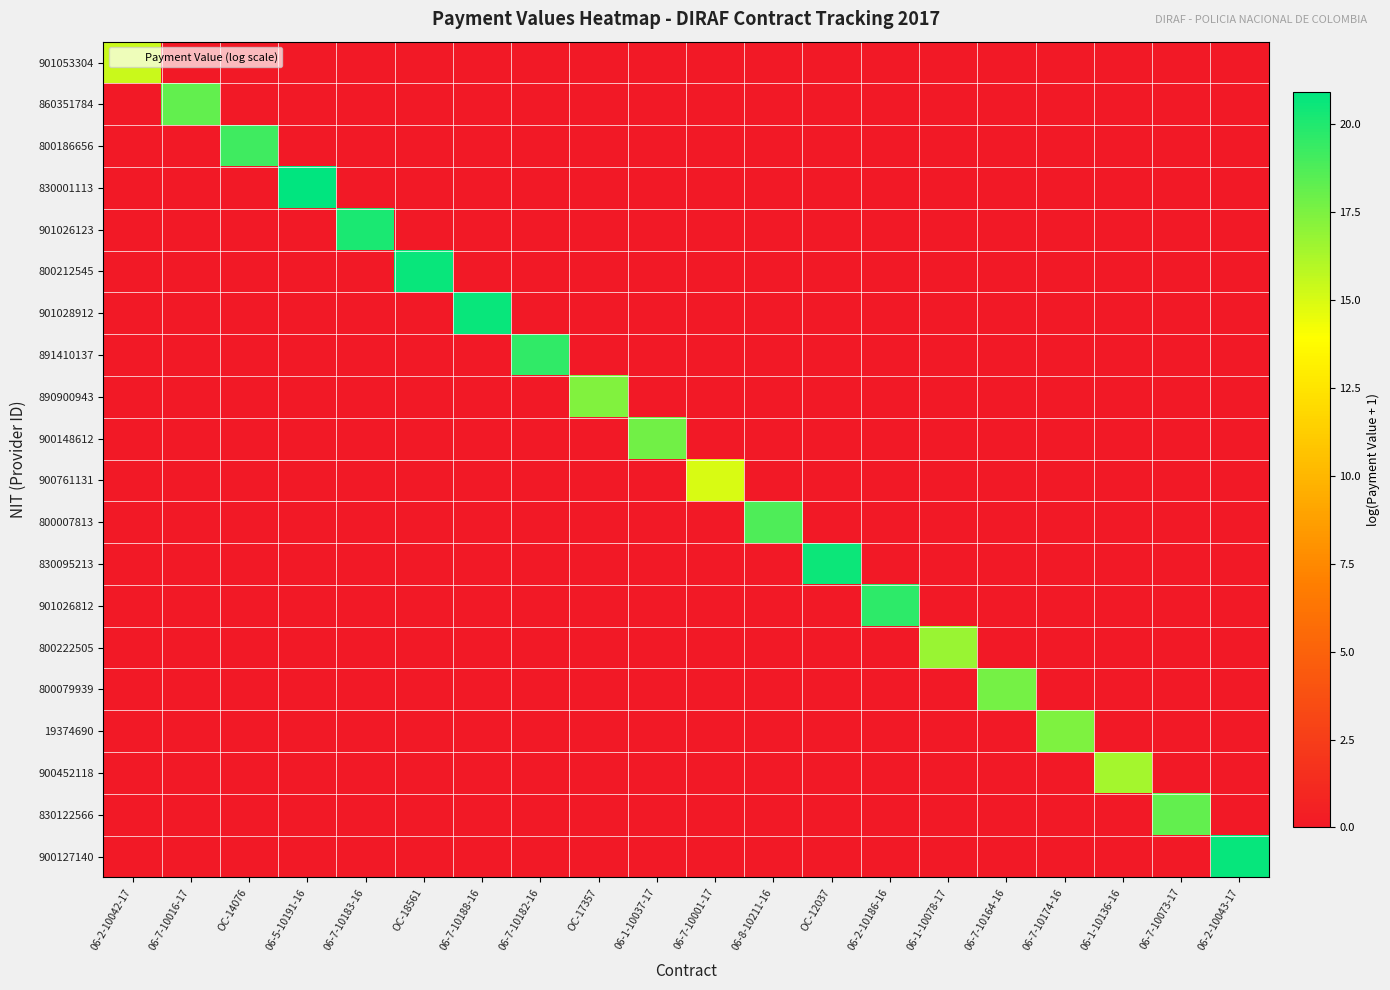

Reading left to right, list all the values displayed in this chart.

901053304: 06-2-10042-17=15.4	06-7-10016-17=0.0	OC-14076=0.0	06-5-10191-16=0.0	06-7-10183-16=0.0	OC-18561=0.0	06-7-10188-16=0.0	06-7-10182-16=0.0	OC-17357=0.0	06-1-10037-17=0.0	06-7-10001-17=0.0	06-8-10211-16=0.0	OC-12037=0.0	06-2-10186-16=0.0	06-1-10078-17=0.0	06-7-10164-16=0.0	06-7-10174-16=0.0	06-1-10136-16=0.0	06-7-10073-17=0.0	06-2-10043-17=0.0
860351784: 06-2-10042-17=0.0	06-7-10016-17=18.2	OC-14076=0.0	06-5-10191-16=0.0	06-7-10183-16=0.0	OC-18561=0.0	06-7-10188-16=0.0	06-7-10182-16=0.0	OC-17357=0.0	06-1-10037-17=0.0	06-7-10001-17=0.0	06-8-10211-16=0.0	OC-12037=0.0	06-2-10186-16=0.0	06-1-10078-17=0.0	06-7-10164-16=0.0	06-7-10174-16=0.0	06-1-10136-16=0.0	06-7-10073-17=0.0	06-2-10043-17=0.0
800186656: 06-2-10042-17=0.0	06-7-10016-17=0.0	OC-14076=19.1	06-5-10191-16=0.0	06-7-10183-16=0.0	OC-18561=0.0	06-7-10188-16=0.0	06-7-10182-16=0.0	OC-17357=0.0	06-1-10037-17=0.0	06-7-10001-17=0.0	06-8-10211-16=0.0	OC-12037=0.0	06-2-10186-16=0.0	06-1-10078-17=0.0	06-7-10164-16=0.0	06-7-10174-16=0.0	06-1-10136-16=0.0	06-7-10073-17=0.0	06-2-10043-17=0.0
830001113: 06-2-10042-17=0.0	06-7-10016-17=0.0	OC-14076=0.0	06-5-10191-16=20.9	06-7-10183-16=0.0	OC-18561=0.0	06-7-10188-16=0.0	06-7-10182-16=0.0	OC-17357=0.0	06-1-10037-17=0.0	06-7-10001-17=0.0	06-8-10211-16=0.0	OC-12037=0.0	06-2-10186-16=0.0	06-1-10078-17=0.0	06-7-10164-16=0.0	06-7-10174-16=0.0	06-1-10136-16=0.0	06-7-10073-17=0.0	06-2-10043-17=0.0
901026123: 06-2-10042-17=0.0	06-7-10016-17=0.0	OC-14076=0.0	06-5-10191-16=0.0	06-7-10183-16=20.1	OC-18561=0.0	06-7-10188-16=0.0	06-7-10182-16=0.0	OC-17357=0.0	06-1-10037-17=0.0	06-7-10001-17=0.0	06-8-10211-16=0.0	OC-12037=0.0	06-2-10186-16=0.0	06-1-10078-17=0.0	06-7-10164-16=0.0	06-7-10174-16=0.0	06-1-10136-16=0.0	06-7-10073-17=0.0	06-2-10043-17=0.0
800212545: 06-2-10042-17=0.0	06-7-10016-17=0.0	OC-14076=0.0	06-5-10191-16=0.0	06-7-10183-16=0.0	OC-18561=20.6	06-7-10188-16=0.0	06-7-10182-16=0.0	OC-17357=0.0	06-1-10037-17=0.0	06-7-10001-17=0.0	06-8-10211-16=0.0	OC-12037=0.0	06-2-10186-16=0.0	06-1-10078-17=0.0	06-7-10164-16=0.0	06-7-10174-16=0.0	06-1-10136-16=0.0	06-7-10073-17=0.0	06-2-10043-17=0.0
901028912: 06-2-10042-17=0.0	06-7-10016-17=0.0	OC-14076=0.0	06-5-10191-16=0.0	06-7-10183-16=0.0	OC-18561=0.0	06-7-10188-16=20.7	06-7-10182-16=0.0	OC-17357=0.0	06-1-10037-17=0.0	06-7-10001-17=0.0	06-8-10211-16=0.0	OC-12037=0.0	06-2-10186-16=0.0	06-1-10078-17=0.0	06-7-10164-16=0.0	06-7-10174-16=0.0	06-1-10136-16=0.0	06-7-10073-17=0.0	06-2-10043-17=0.0
891410137: 06-2-10042-17=0.0	06-7-10016-17=0.0	OC-14076=0.0	06-5-10191-16=0.0	06-7-10183-16=0.0	OC-18561=0.0	06-7-10188-16=0.0	06-7-10182-16=19.6	OC-17357=0.0	06-1-10037-17=0.0	06-7-10001-17=0.0	06-8-10211-16=0.0	OC-12037=0.0	06-2-10186-16=0.0	06-1-10078-17=0.0	06-7-10164-16=0.0	06-7-10174-16=0.0	06-1-10136-16=0.0	06-7-10073-17=0.0	06-2-10043-17=0.0
890900943: 06-2-10042-17=0.0	06-7-10016-17=0.0	OC-14076=0.0	06-5-10191-16=0.0	06-7-10183-16=0.0	OC-18561=0.0	06-7-10188-16=0.0	06-7-10182-16=0.0	OC-17357=17.3	06-1-10037-17=0.0	06-7-10001-17=0.0	06-8-10211-16=0.0	OC-12037=0.0	06-2-10186-16=0.0	06-1-10078-17=0.0	06-7-10164-16=0.0	06-7-10174-16=0.0	06-1-10136-16=0.0	06-7-10073-17=0.0	06-2-10043-17=0.0
900148612: 06-2-10042-17=0.0	06-7-10016-17=0.0	OC-14076=0.0	06-5-10191-16=0.0	06-7-10183-16=0.0	OC-18561=0.0	06-7-10188-16=0.0	06-7-10182-16=0.0	OC-17357=0.0	06-1-10037-17=17.8	06-7-10001-17=0.0	06-8-10211-16=0.0	OC-12037=0.0	06-2-10186-16=0.0	06-1-10078-17=0.0	06-7-10164-16=0.0	06-7-10174-16=0.0	06-1-10136-16=0.0	06-7-10073-17=0.0	06-2-10043-17=0.0
900761131: 06-2-10042-17=0.0	06-7-10016-17=0.0	OC-14076=0.0	06-5-10191-16=0.0	06-7-10183-16=0.0	OC-18561=0.0	06-7-10188-16=0.0	06-7-10182-16=0.0	OC-17357=0.0	06-1-10037-17=0.0	06-7-10001-17=15.0	06-8-10211-16=0.0	OC-12037=0.0	06-2-10186-16=0.0	06-1-10078-17=0.0	06-7-10164-16=0.0	06-7-10174-16=0.0	06-1-10136-16=0.0	06-7-10073-17=0.0	06-2-10043-17=0.0
800007813: 06-2-10042-17=0.0	06-7-10016-17=0.0	OC-14076=0.0	06-5-10191-16=0.0	06-7-10183-16=0.0	OC-18561=0.0	06-7-10188-16=0.0	06-7-10182-16=0.0	OC-17357=0.0	06-1-10037-17=0.0	06-7-10001-17=0.0	06-8-10211-16=18.8	OC-12037=0.0	06-2-10186-16=0.0	06-1-10078-17=0.0	06-7-10164-16=0.0	06-7-10174-16=0.0	06-1-10136-16=0.0	06-7-10073-17=0.0	06-2-10043-17=0.0
830095213: 06-2-10042-17=0.0	06-7-10016-17=0.0	OC-14076=0.0	06-5-10191-16=0.0	06-7-10183-16=0.0	OC-18561=0.0	06-7-10188-16=0.0	06-7-10182-16=0.0	OC-17357=0.0	06-1-10037-17=0.0	06-7-10001-17=0.0	06-8-10211-16=0.0	OC-12037=20.6	06-2-10186-16=0.0	06-1-10078-17=0.0	06-7-10164-16=0.0	06-7-10174-16=0.0	06-1-10136-16=0.0	06-7-10073-17=0.0	06-2-10043-17=0.0
901026812: 06-2-10042-17=0.0	06-7-10016-17=0.0	OC-14076=0.0	06-5-10191-16=0.0	06-7-10183-16=0.0	OC-18561=0.0	06-7-10188-16=0.0	06-7-10182-16=0.0	OC-17357=0.0	06-1-10037-17=0.0	06-7-10001-17=0.0	06-8-10211-16=0.0	OC-12037=0.0	06-2-10186-16=19.7	06-1-10078-17=0.0	06-7-10164-16=0.0	06-7-10174-16=0.0	06-1-10136-16=0.0	06-7-10073-17=0.0	06-2-10043-17=0.0
800222505: 06-2-10042-17=0.0	06-7-10016-17=0.0	OC-14076=0.0	06-5-10191-16=0.0	06-7-10183-16=0.0	OC-18561=0.0	06-7-10188-16=0.0	06-7-10182-16=0.0	OC-17357=0.0	06-1-10037-17=0.0	06-7-10001-17=0.0	06-8-10211-16=0.0	OC-12037=0.0	06-2-10186-16=0.0	06-1-10078-17=16.7	06-7-10164-16=0.0	06-7-10174-16=0.0	06-1-10136-16=0.0	06-7-10073-17=0.0	06-2-10043-17=0.0
800079939: 06-2-10042-17=0.0	06-7-10016-17=0.0	OC-14076=0.0	06-5-10191-16=0.0	06-7-10183-16=0.0	OC-18561=0.0	06-7-10188-16=0.0	06-7-10182-16=0.0	OC-17357=0.0	06-1-10037-17=0.0	06-7-10001-17=0.0	06-8-10211-16=0.0	OC-12037=0.0	06-2-10186-16=0.0	06-1-10078-17=0.0	06-7-10164-16=17.7	06-7-10174-16=0.0	06-1-10136-16=0.0	06-7-10073-17=0.0	06-2-10043-17=0.0
19374690: 06-2-10042-17=0.0	06-7-10016-17=0.0	OC-14076=0.0	06-5-10191-16=0.0	06-7-10183-16=0.0	OC-18561=0.0	06-7-10188-16=0.0	06-7-10182-16=0.0	OC-17357=0.0	06-1-10037-17=0.0	06-7-10001-17=0.0	06-8-10211-16=0.0	OC-12037=0.0	06-2-10186-16=0.0	06-1-10078-17=0.0	06-7-10164-16=0.0	06-7-10174-16=17.5	06-1-10136-16=0.0	06-7-10073-17=0.0	06-2-10043-17=0.0
900452118: 06-2-10042-17=0.0	06-7-10016-17=0.0	OC-14076=0.0	06-5-10191-16=0.0	06-7-10183-16=0.0	OC-18561=0.0	06-7-10188-16=0.0	06-7-10182-16=0.0	OC-17357=0.0	06-1-10037-17=0.0	06-7-10001-17=0.0	06-8-10211-16=0.0	OC-12037=0.0	06-2-10186-16=0.0	06-1-10078-17=0.0	06-7-10164-16=0.0	06-7-10174-16=0.0	06-1-10136-16=16.4	06-7-10073-17=0.0	06-2-10043-17=0.0
830122566: 06-2-10042-17=0.0	06-7-10016-17=0.0	OC-14076=0.0	06-5-10191-16=0.0	06-7-10183-16=0.0	OC-18561=0.0	06-7-10188-16=0.0	06-7-10182-16=0.0	OC-17357=0.0	06-1-10037-17=0.0	06-7-10001-17=0.0	06-8-10211-16=0.0	OC-12037=0.0	06-2-10186-16=0.0	06-1-10078-17=0.0	06-7-10164-16=0.0	06-7-10174-16=0.0	06-1-10136-16=0.0	06-7-10073-17=18.2	06-2-10043-17=0.0
900127140: 06-2-10042-17=0.0	06-7-10016-17=0.0	OC-14076=0.0	06-5-10191-16=0.0	06-7-10183-16=0.0	OC-18561=0.0	06-7-10188-16=0.0	06-7-10182-16=0.0	OC-17357=0.0	06-1-10037-17=0.0	06-7-10001-17=0.0	06-8-10211-16=0.0	OC-12037=0.0	06-2-10186-16=0.0	06-1-10078-17=0.0	06-7-10164-16=0.0	06-7-10174-16=0.0	06-1-10136-16=0.0	06-7-10073-17=0.0	06-2-10043-17=20.7